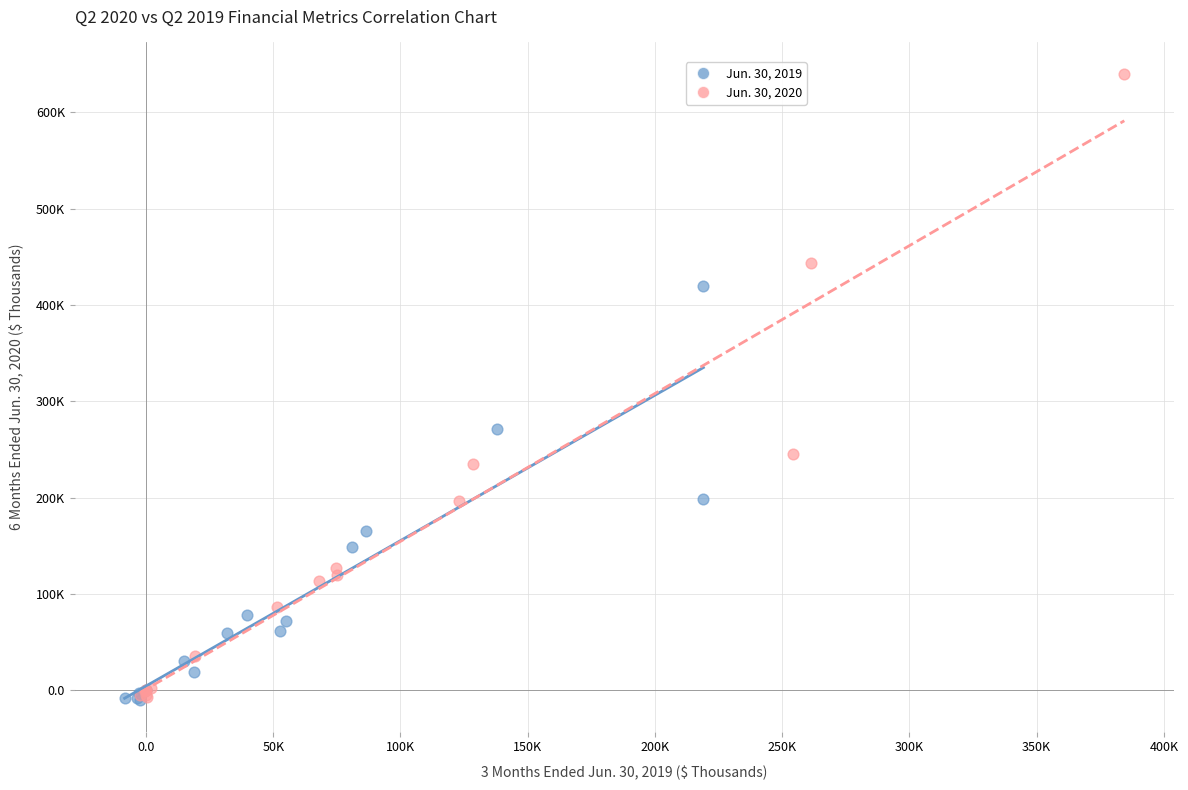

What are all the series names shown in the legend?

Jun. 30, 2019, Jun. 30, 2020